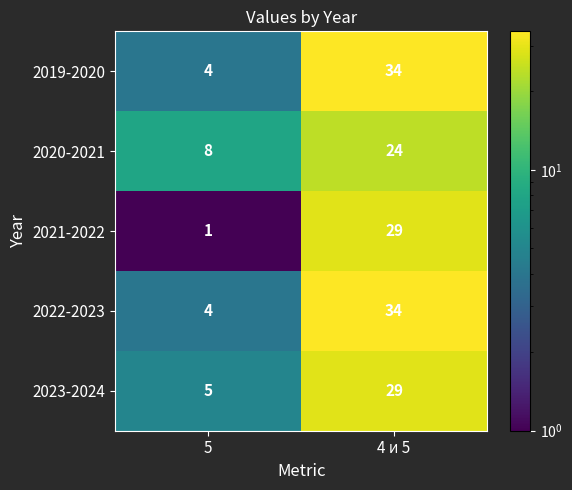

Rank the categories by 2022-2023 value from lowest to highest.

5, 4 и 5